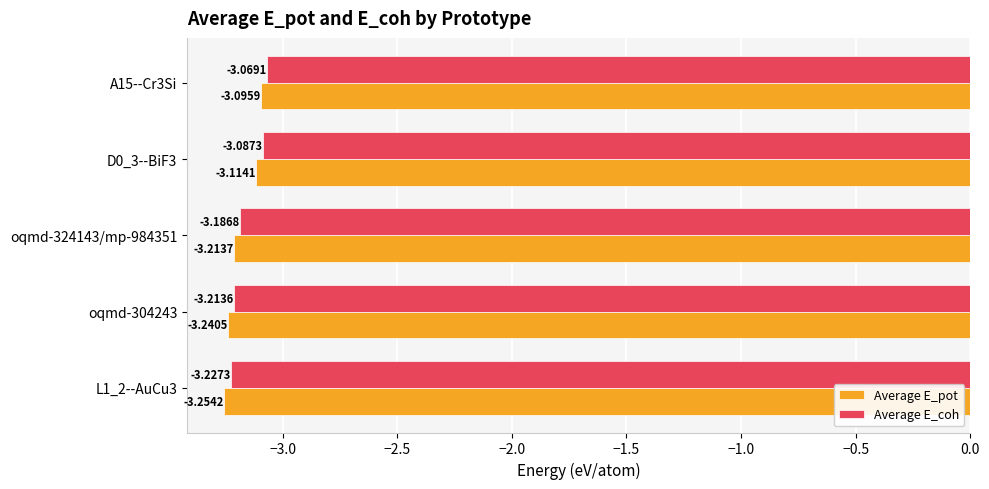

Which series has the widest spread of values?

Average E_pot